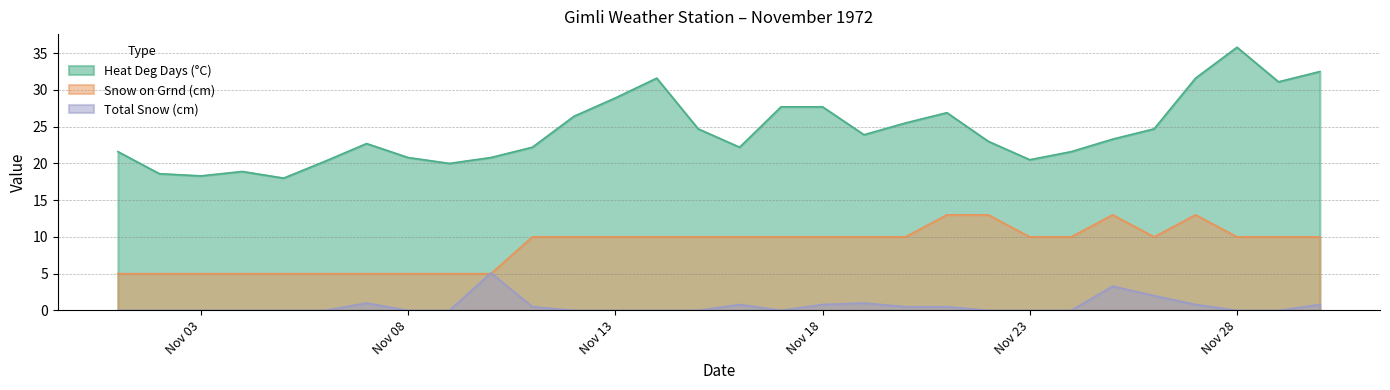

After their last crossing, which series has the higher values: Total Snow (cm) or Snow on Grnd (cm)?

Snow on Grnd (cm)